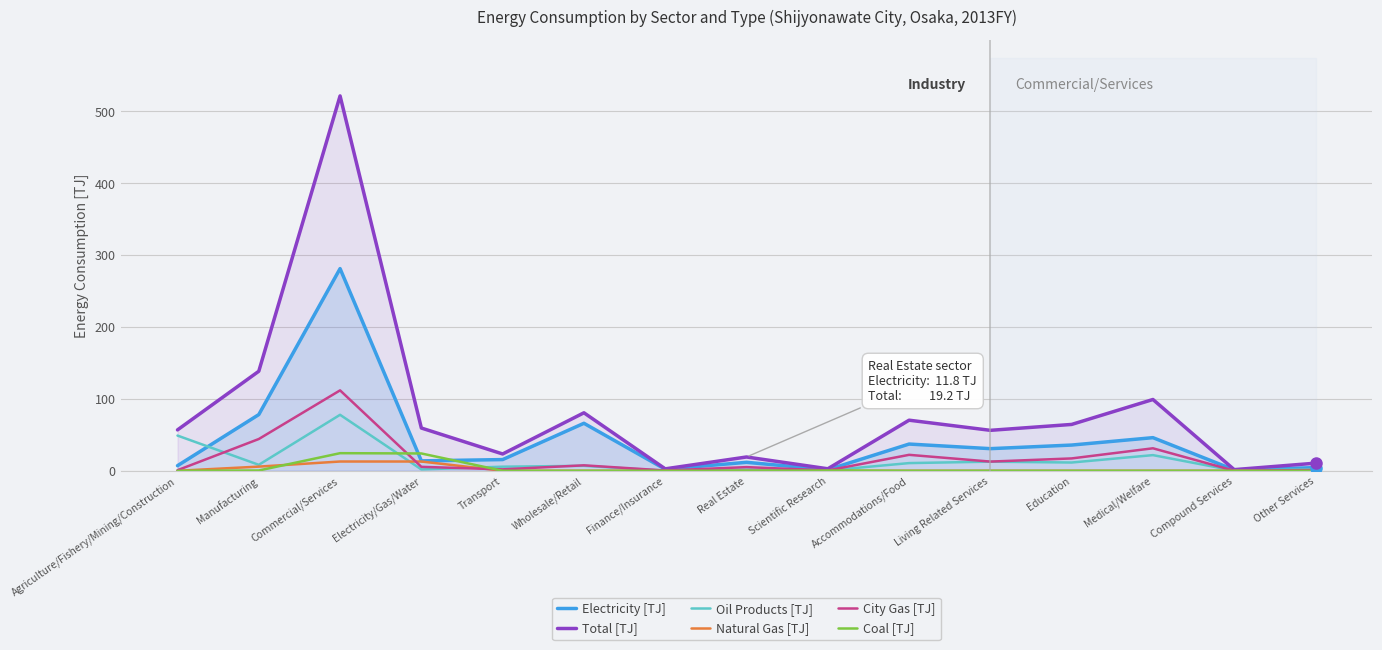

How many data points in Electricity [TJ] are less than 15?

7